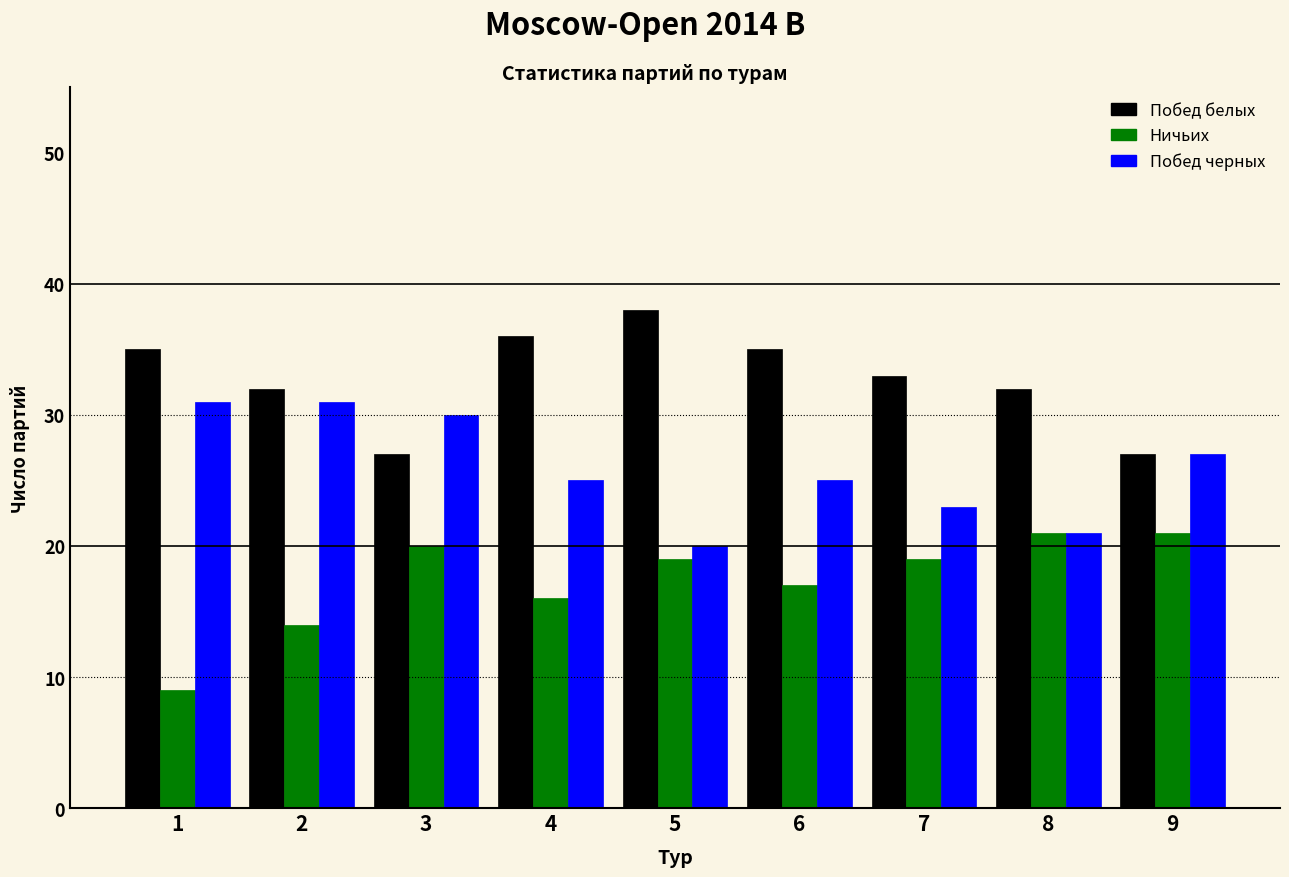

What is the difference between the highest and lowest values at 8?

11